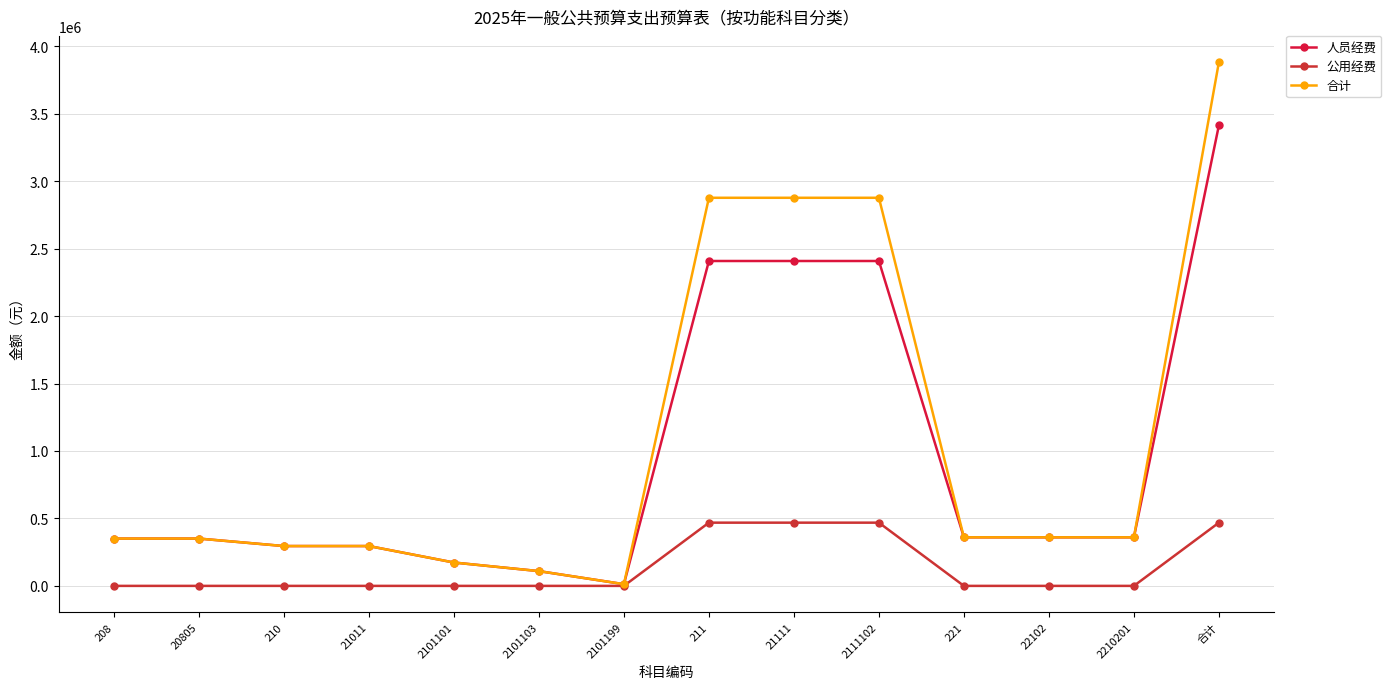

Is the value of 公用经费 at 20805 greater than the value of 人员经费 at 2101199?

No